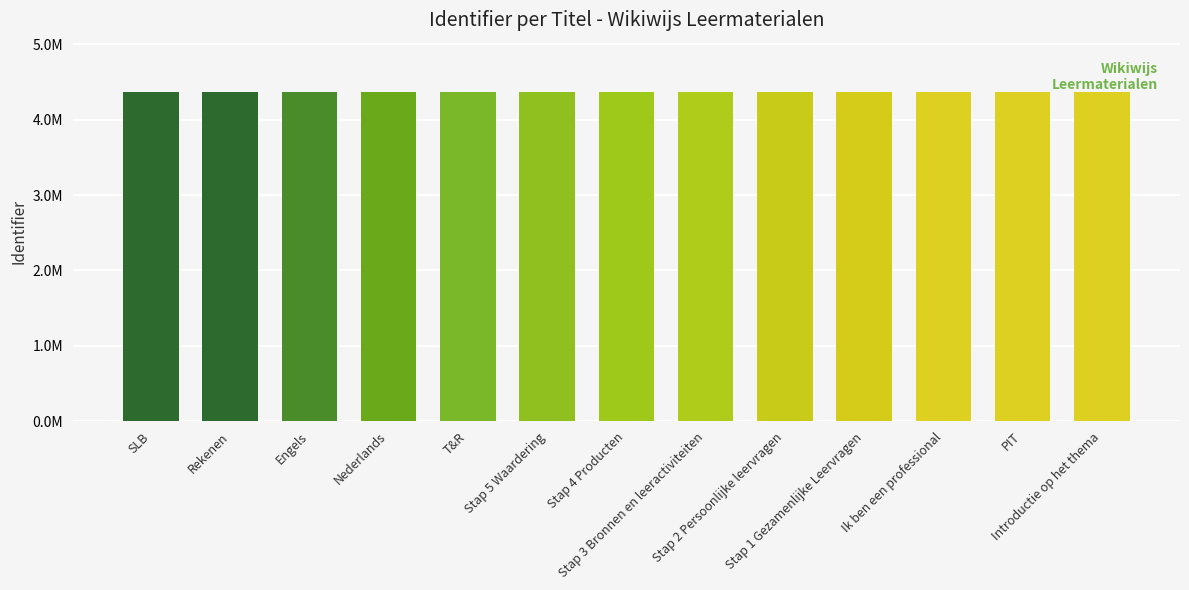

The chart shows a value of 4366315 at SLB. True or false?

True